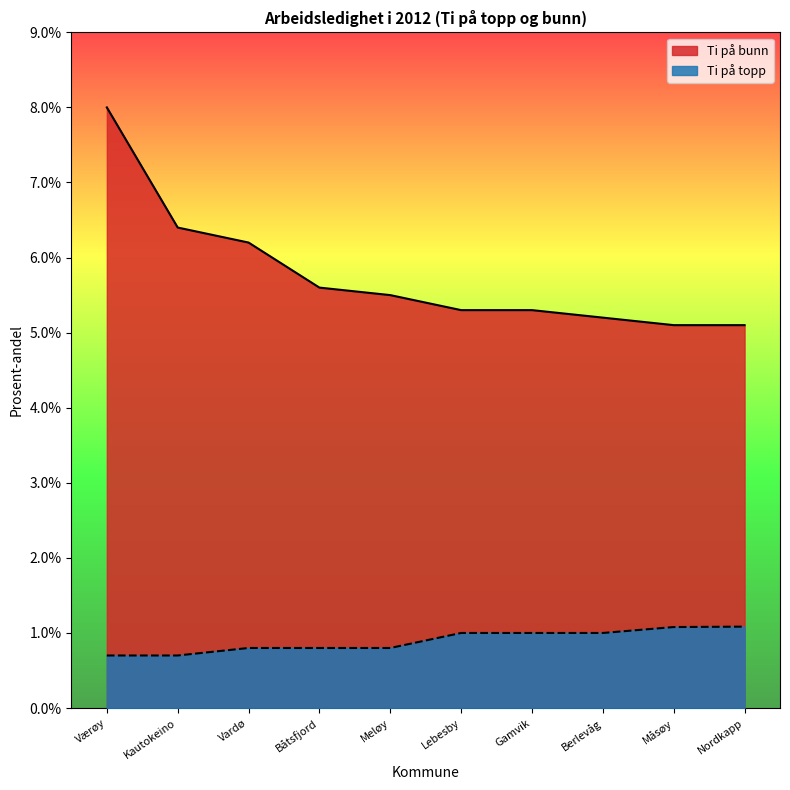

True or false: Ti på bunn has more than 2 interior local peaks.

False